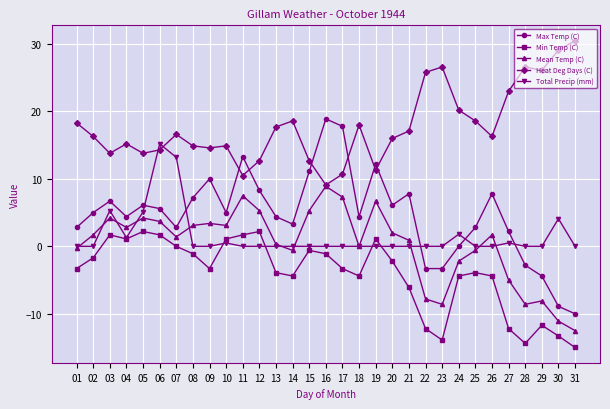

At which category does Mean Temp (C) reach its first local valley?

04